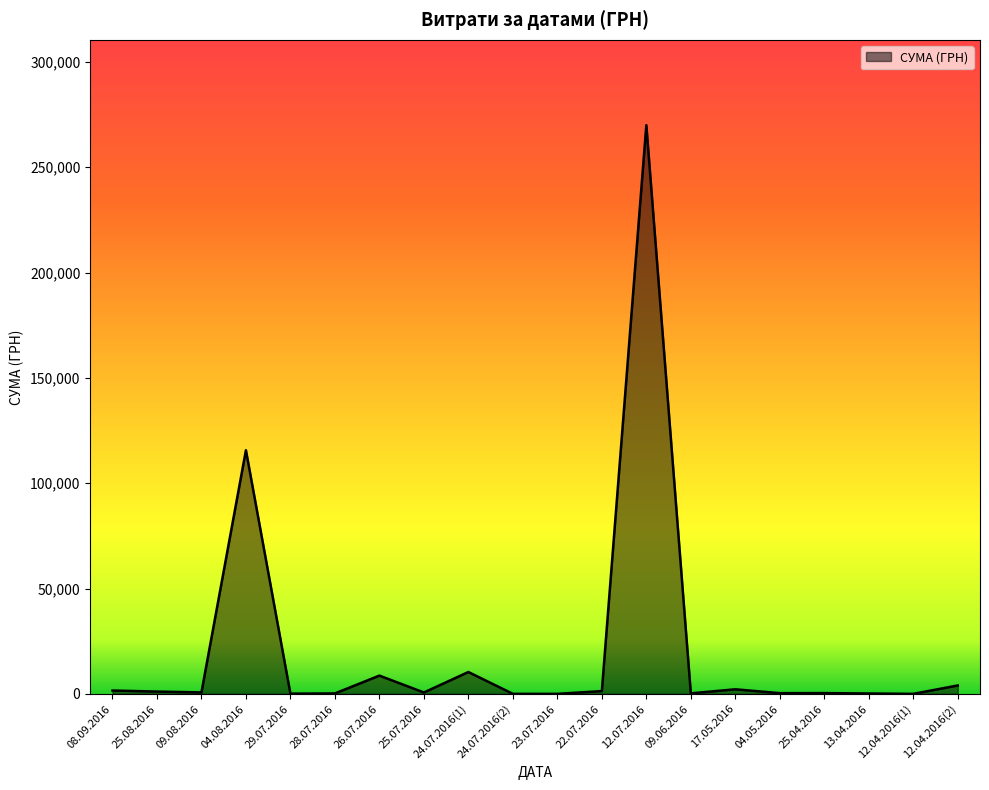

How many lines are shown in the chart?

1